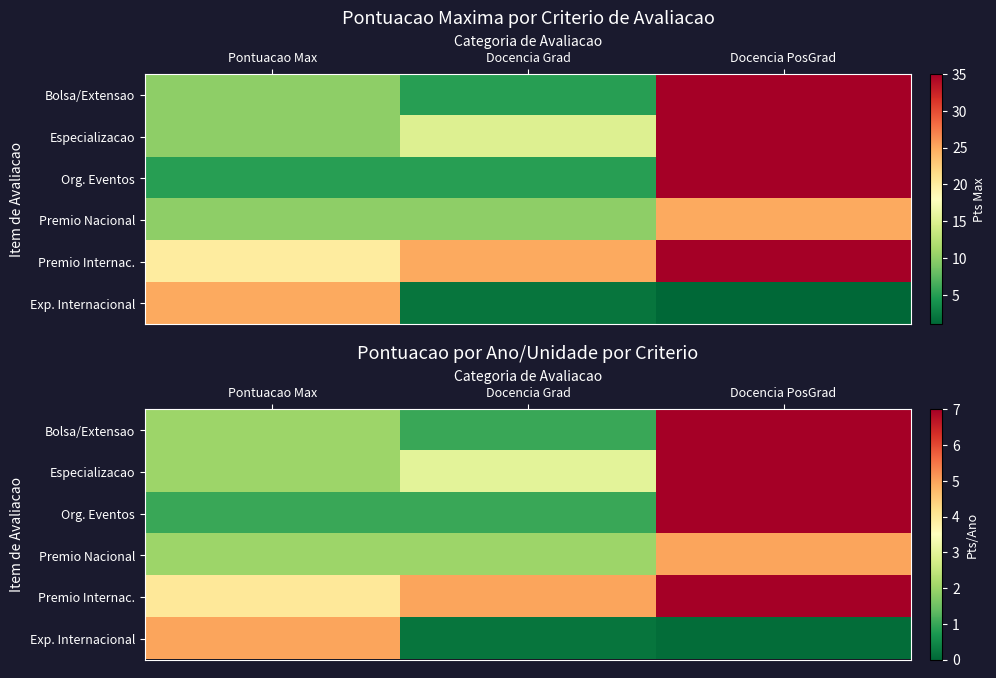

At how many categories does at least one series exceed 1?

3